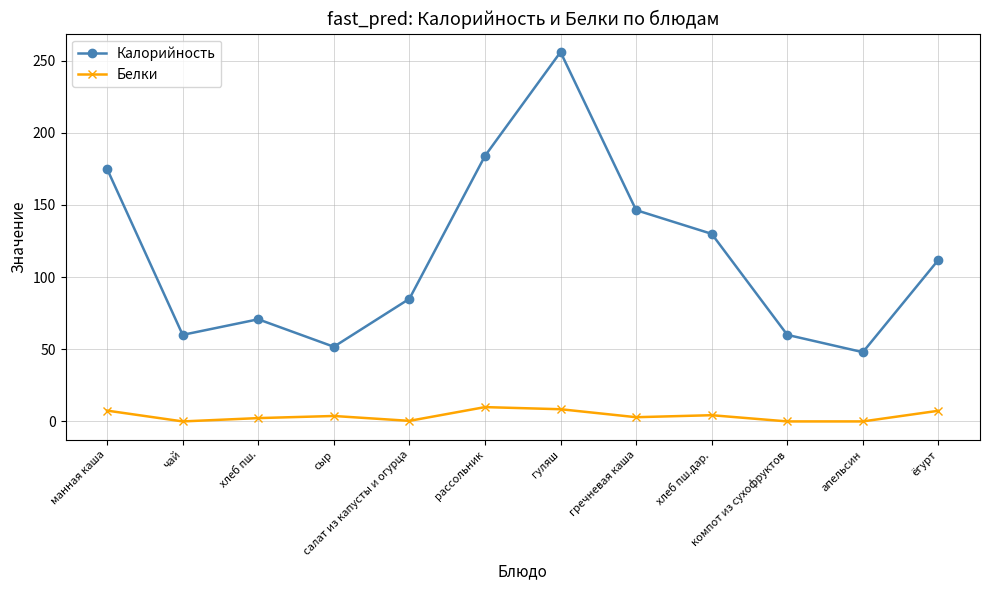

How many distinct data groups are displayed?

2